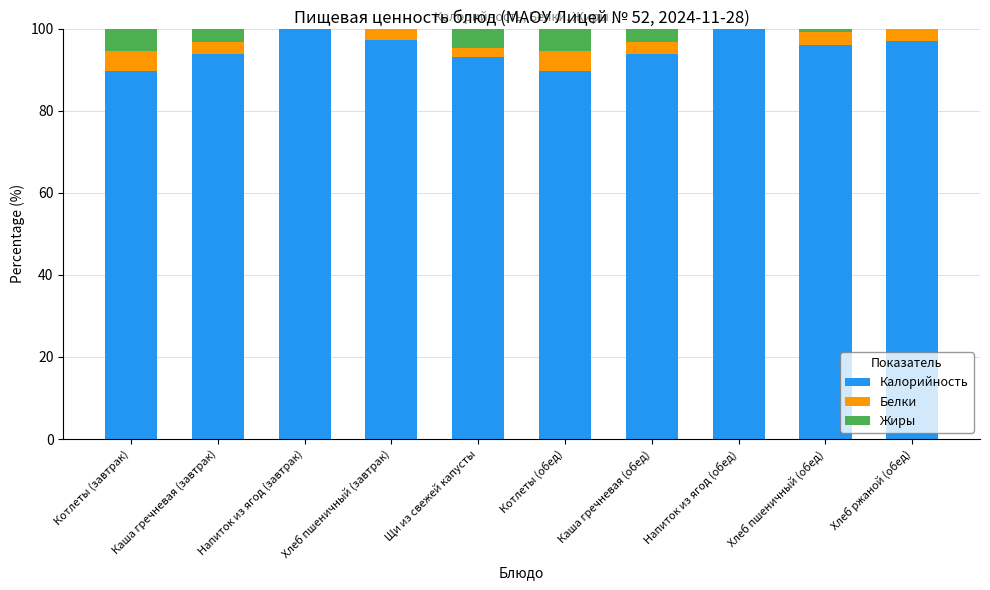

What is the sum of all Калорийность values?

950.4